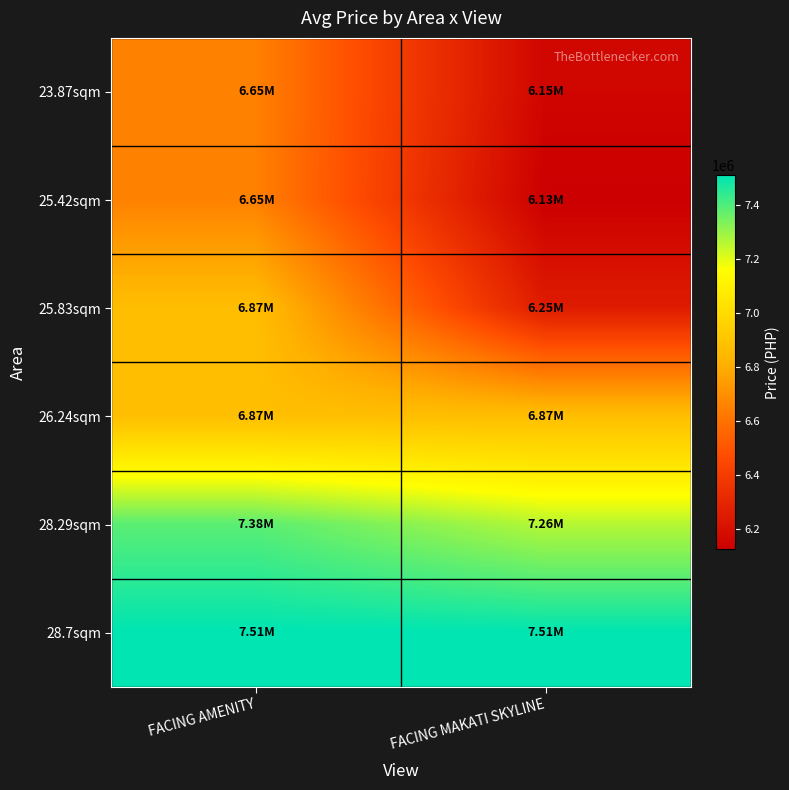

Reading left to right, list all the values displayed in this chart.

23.87sqm: FACING AMENITY=6650000	FACING MAKATI SKYLINE=6153000
25.42sqm: FACING AMENITY=6650000	FACING MAKATI SKYLINE=6126000
25.83sqm: FACING AMENITY=6871000	FACING MAKATI SKYLINE=6254000
26.24sqm: FACING AMENITY=6873000	FACING MAKATI SKYLINE=6873000
28.29sqm: FACING AMENITY=7385000	FACING MAKATI SKYLINE=7261000
28.7sqm: FACING AMENITY=7508000	FACING MAKATI SKYLINE=7508000